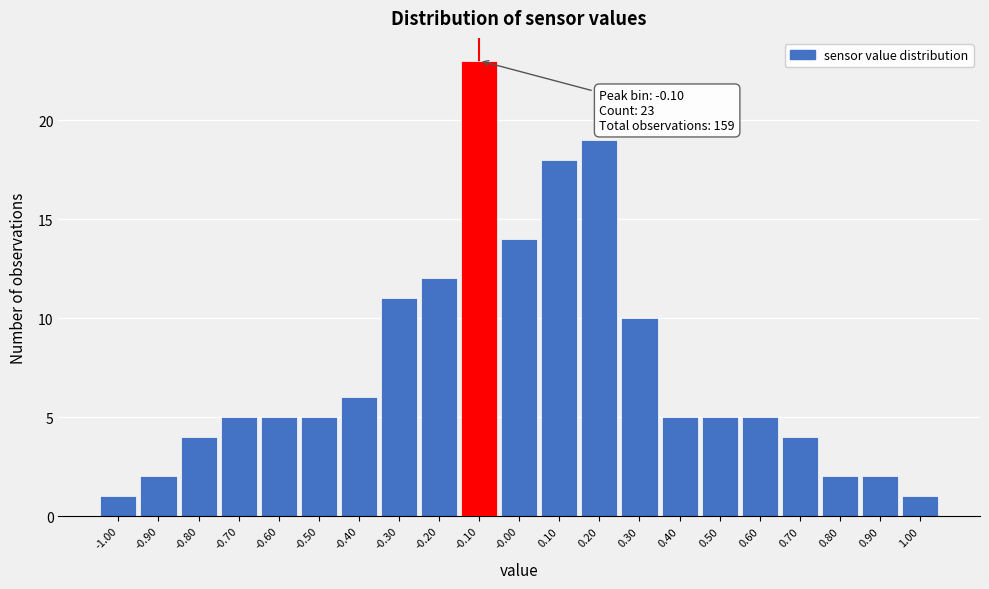

Over which range of the x-axis is the bar tallest?

-0.15 to -0.05